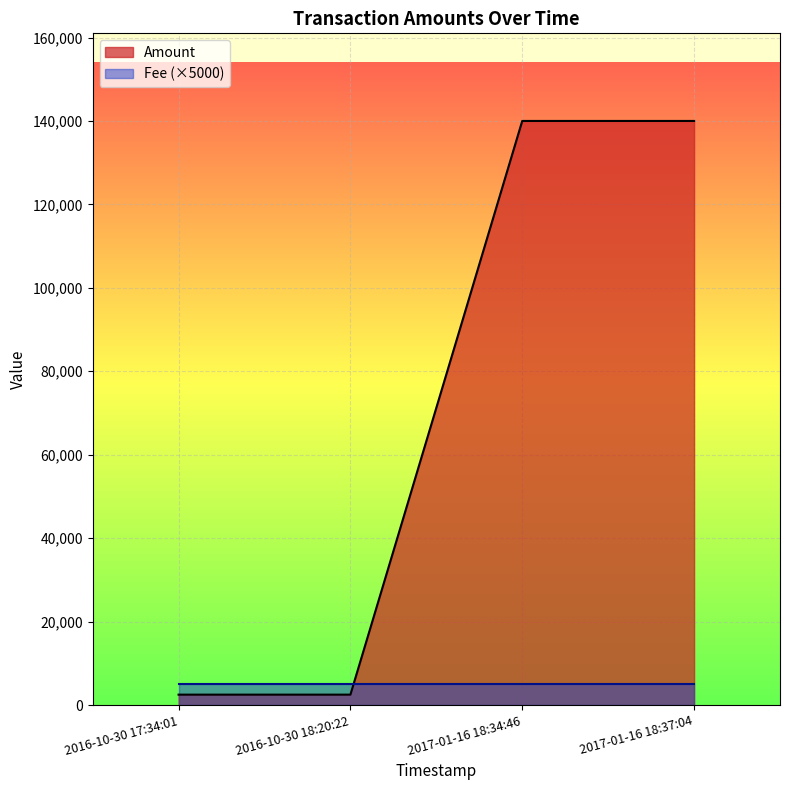

What position from the right is 2016-10-30 18:20:22?

3